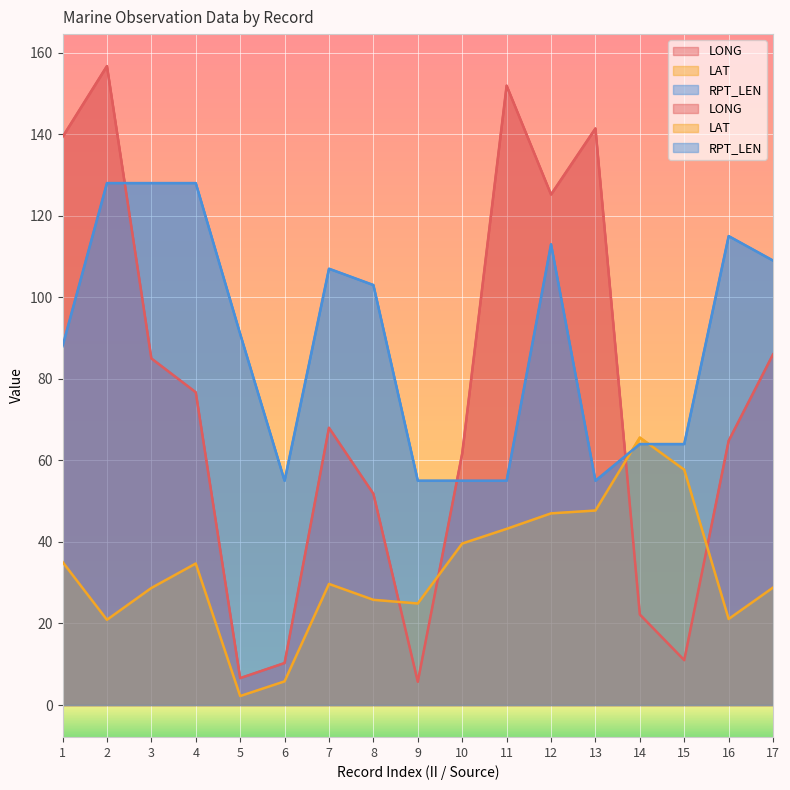

What is the minimum value for LONG?

5.7